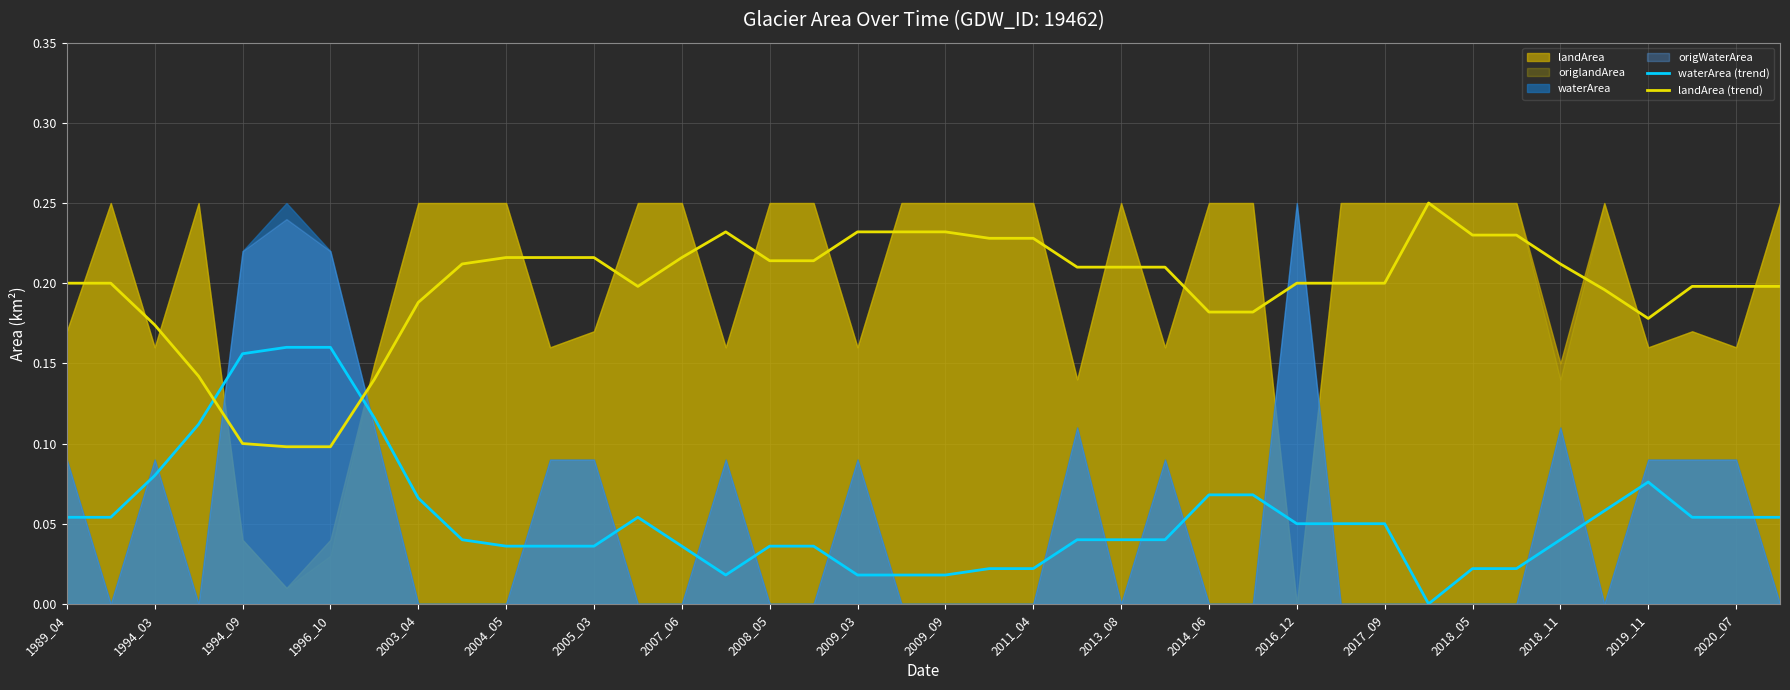

What is the average value of the landArea (trend) series?

0.2